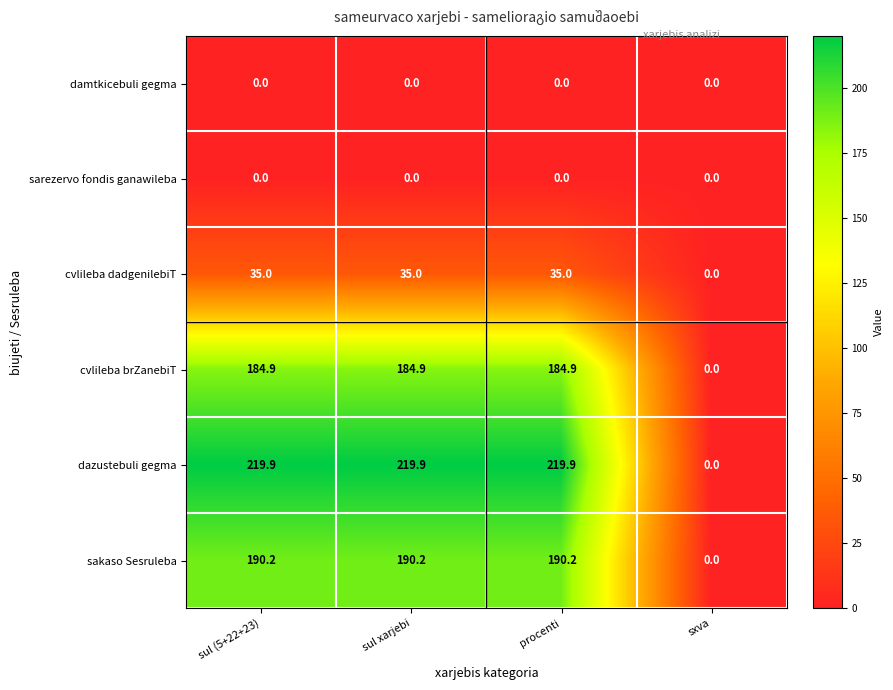

Read the cvlileba brZanebiT value at sul xarjebi.

184.9